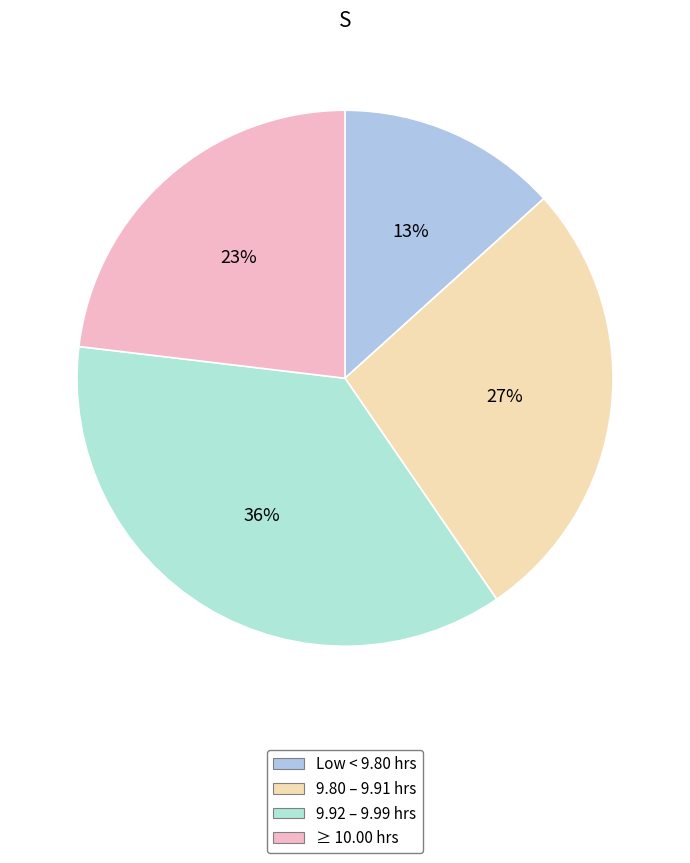

Count the number of slices in the pie.

4